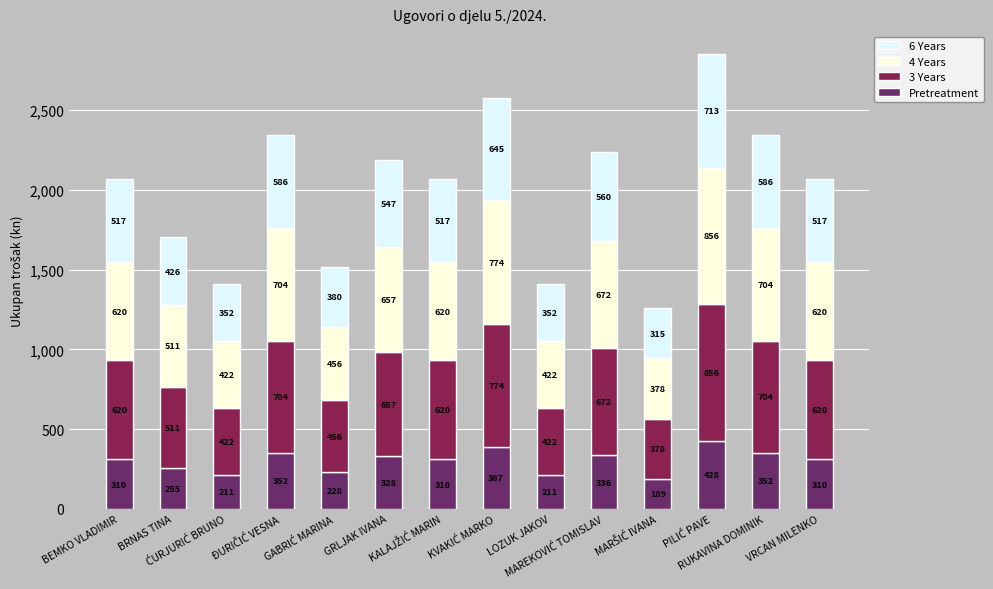

What is the minimum value for Pretreatment?

188.8